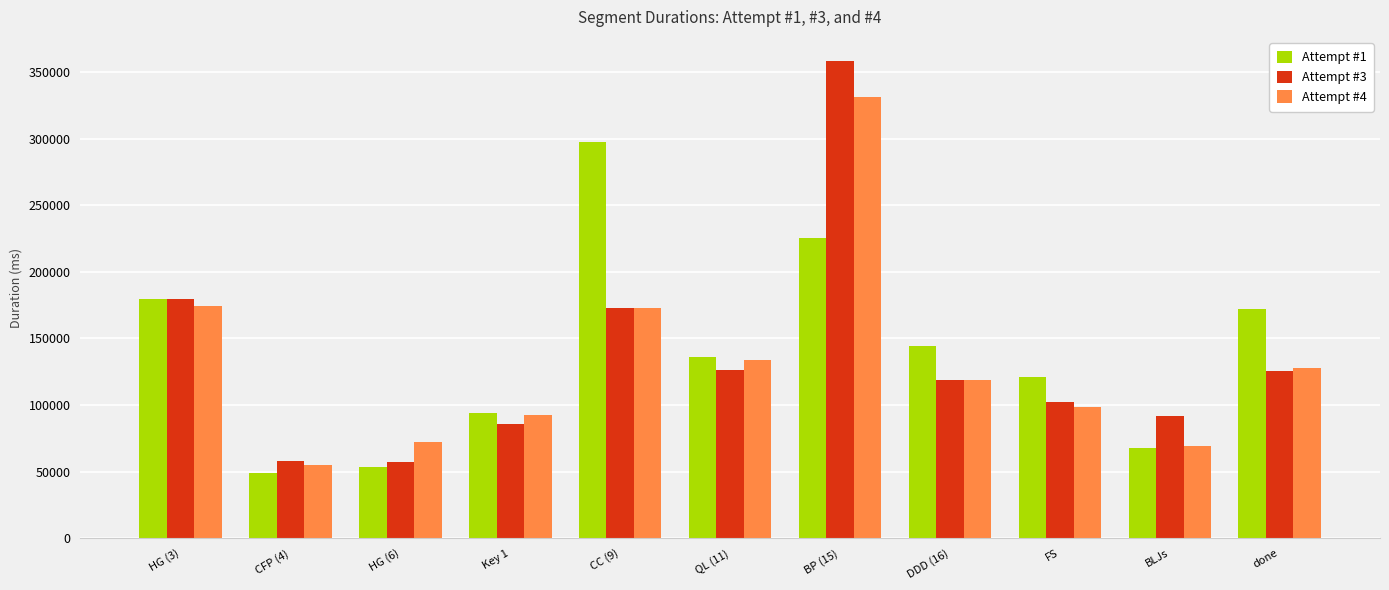

Which series has the widest spread of values?

Attempt #3